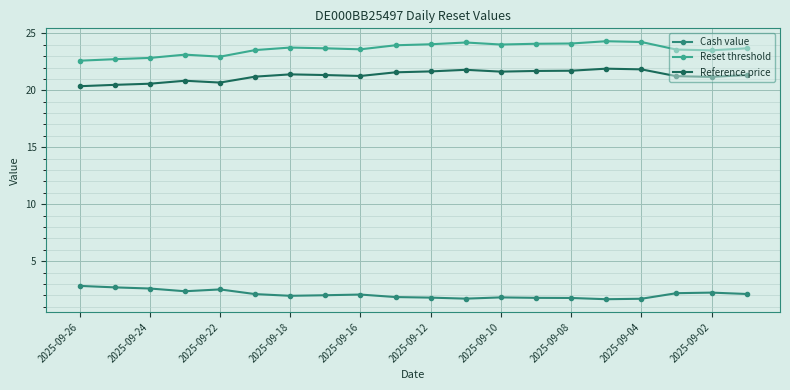

At how many categories does at least one series exceed 9?

20